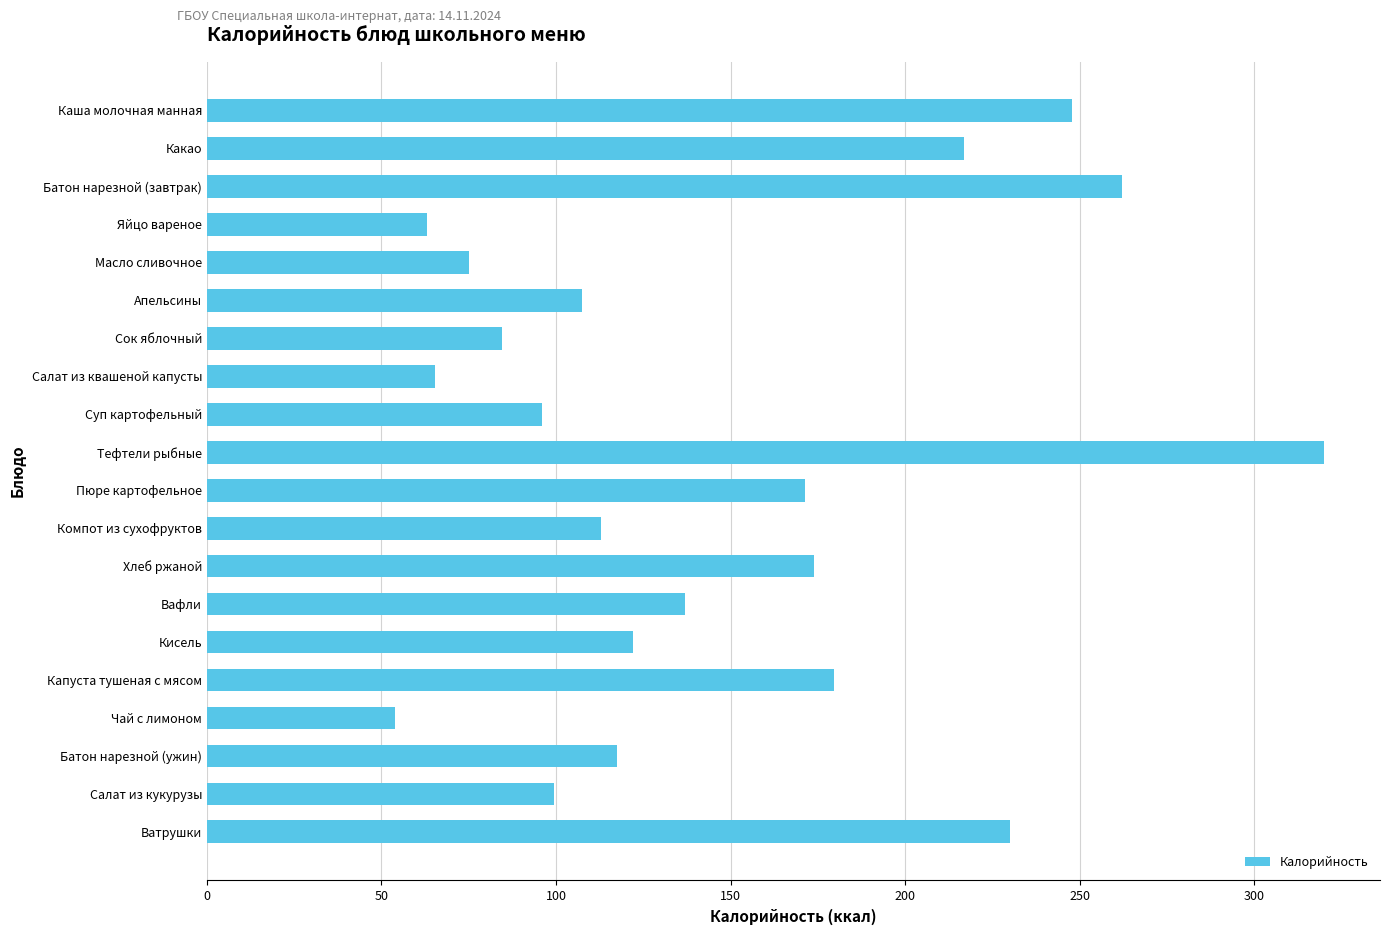

What is the label of the 17th bar from the bottom?

Яйцо вареное